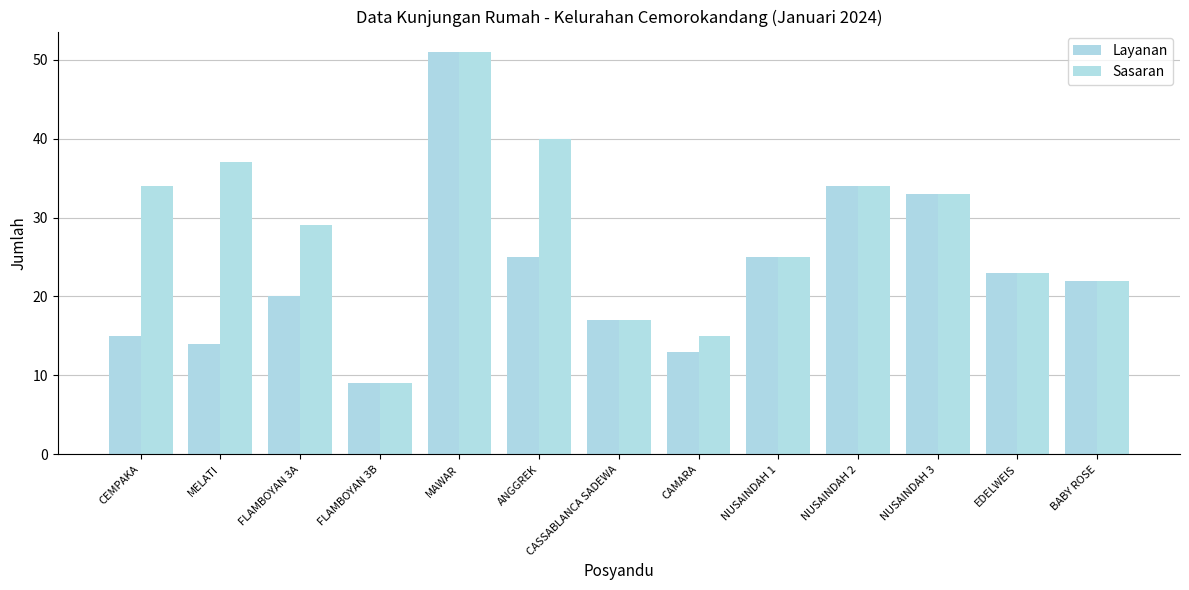

Reading left to right, what are all the values shown in this chart?

Layanan: CEMPAKA=15	MELATI=14	FLAMBOYAN 3A=20	FLAMBOYAN 3B=9	MAWAR=51	ANGGREK=25	CASSABLANCA SADEWA=17	CAMARA=13	NUSAINDAH 1=25	NUSAINDAH 2=34	NUSAINDAH 3=33	EDELWEIS=23	BABY ROSE=22
Sasaran: CEMPAKA=34	MELATI=37	FLAMBOYAN 3A=29	FLAMBOYAN 3B=9	MAWAR=51	ANGGREK=40	CASSABLANCA SADEWA=17	CAMARA=15	NUSAINDAH 1=25	NUSAINDAH 2=34	NUSAINDAH 3=33	EDELWEIS=23	BABY ROSE=22